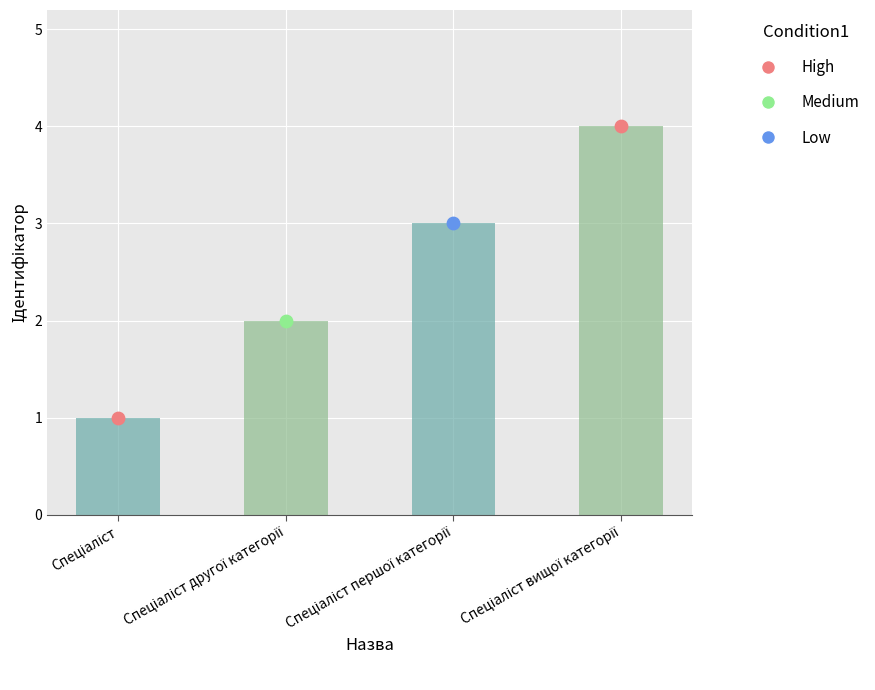

Approximately how many times larger is the value at Спеціаліст compared to Спеціаліст вищої категорії?

0.2